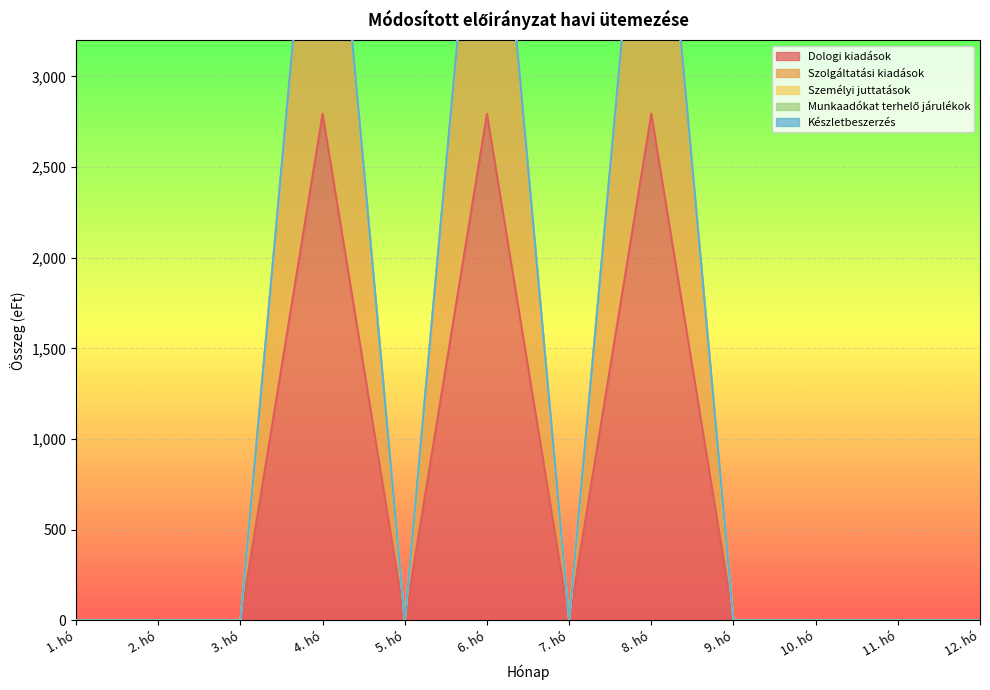

At which category is the sum across all series the highest?

4. hó